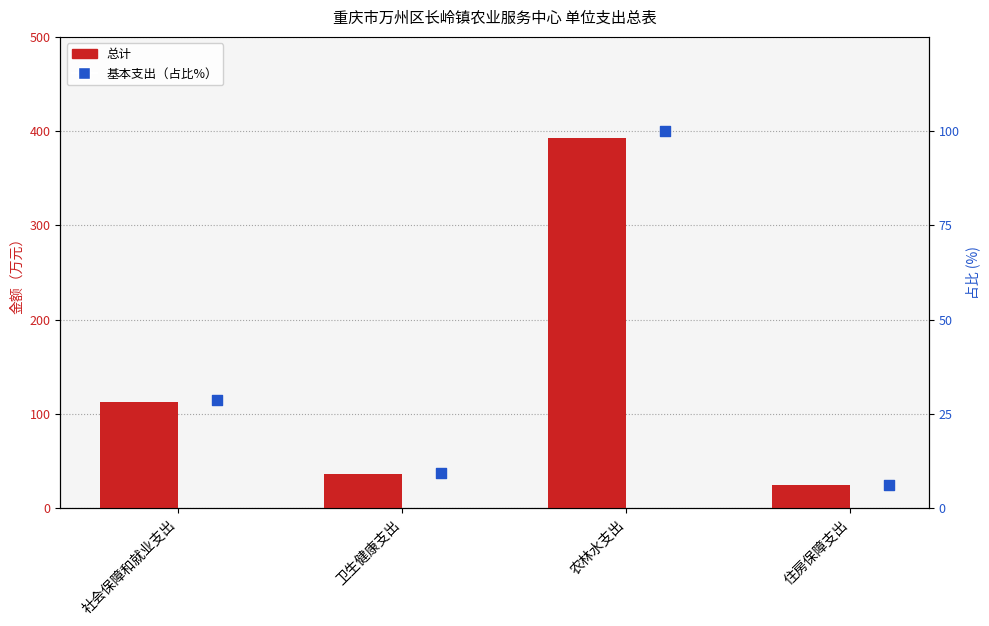

What is the total value across all series at 社会保障和就业支出?

140.8